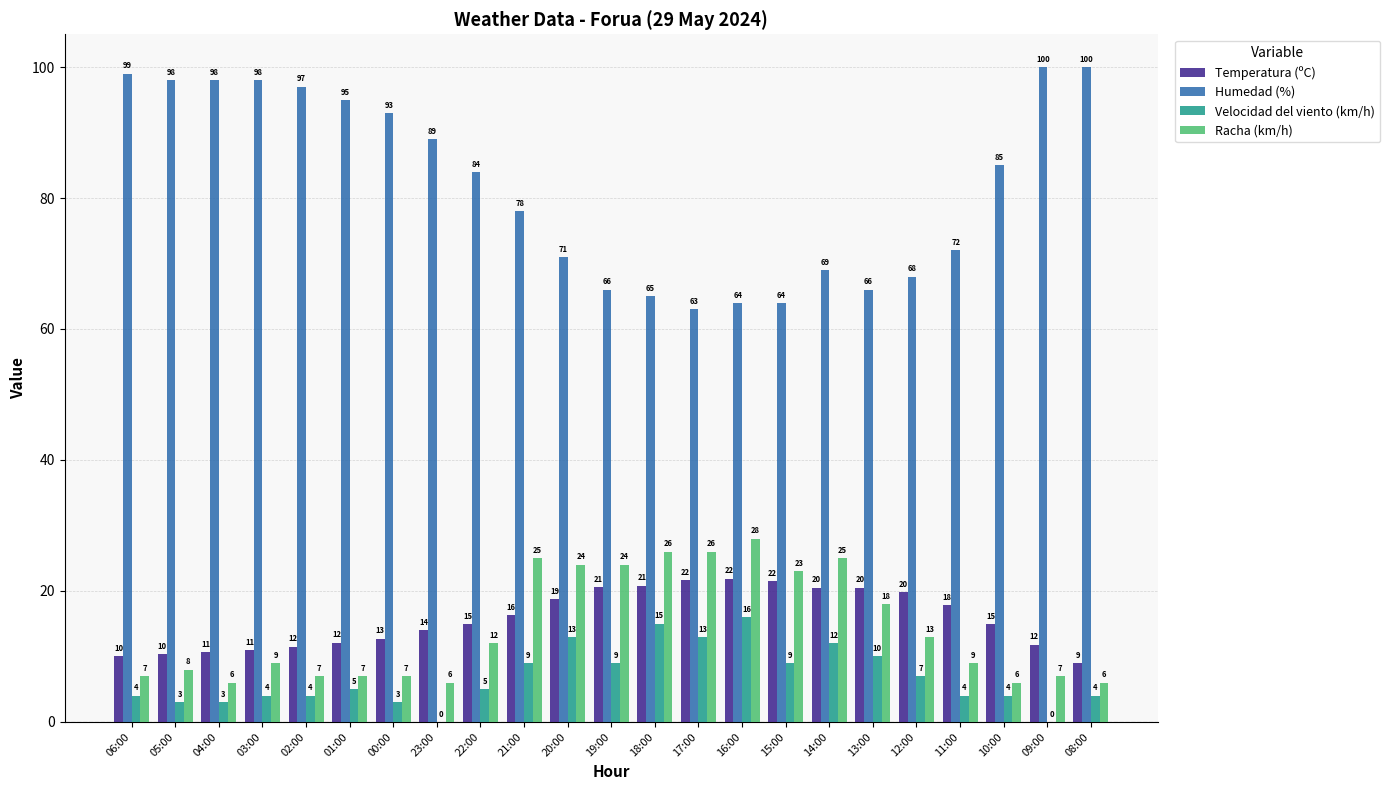

True or false: Racha (km/h) has a value of 21.4 at 22:00.

False